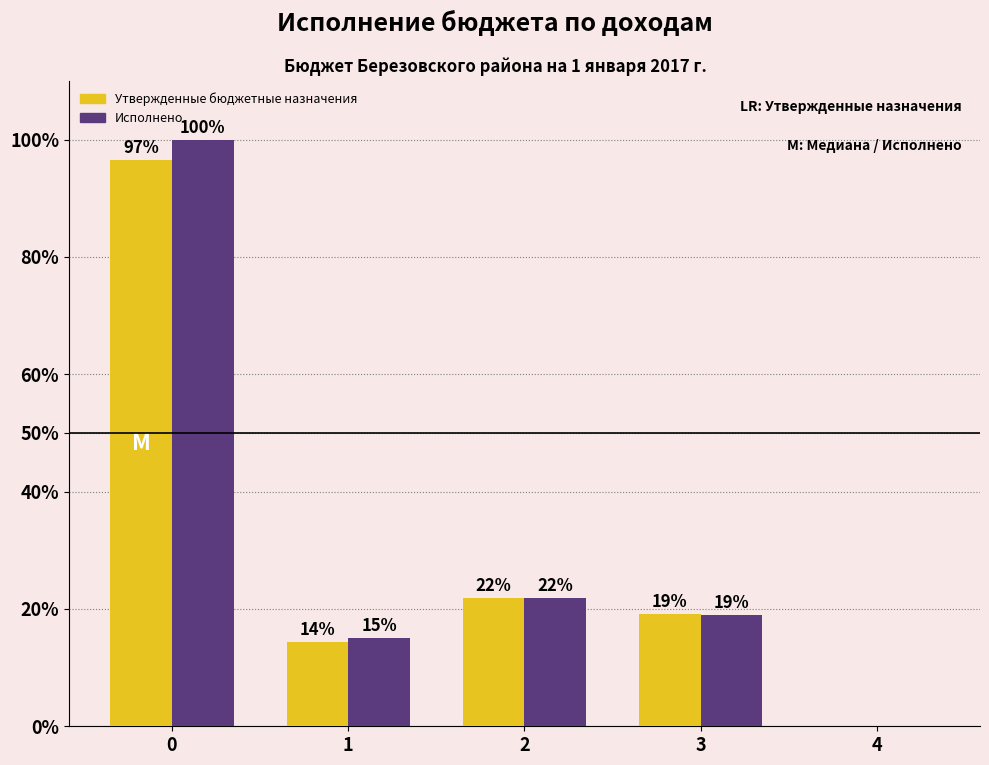

What is the highest value of the Исполнено series?

100.0